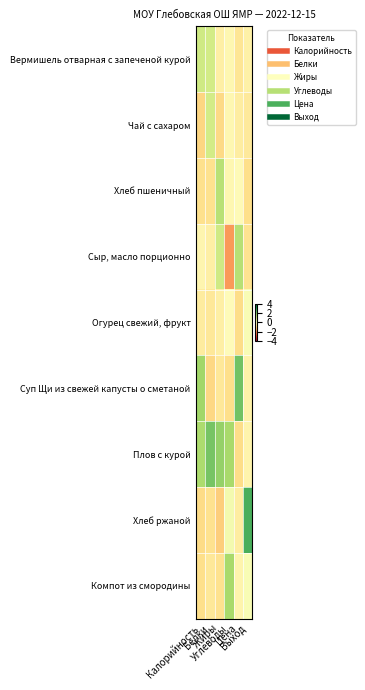

Reading left to right, extract all data points from this chart.

Вермишель отварная с запеченой курой: Калорийность=1.0	Белки=0.9	Жиры=-0.4	Углеводы=-0.2	Цена=-0.6	Выход=-0.4
Чай с сахаром: Калорийность=-1.0	Белки=0.9	Жиры=-0.9	Углеводы=-0.2	Цена=-0.5	Выход=-0.6
Хлеб пшеничный: Калорийность=-0.8	Белки=-0.7	Жиры=1.3	Углеводы=-0.2	Цена=-0.1	Выход=-0.8
Сыр, масло порционно: Калорийность=-0.2	Белки=-0.4	Жиры=1.0	Углеводы=-1.8	Цена=1.3	Выход=-0.7
Огурец свежий, фрукт: Калорийность=-0.5	Белки=-0.6	Жиры=-0.4	Углеводы=-0.1	Цена=-0.8	Выход=0.2
Суп Щи из свежей капусты о сметаной: Калорийность=1.6	Белки=-0.9	Жиры=-0.6	Углеводы=-0.8	Цена=2.2	Выход=-0.3
Плов с курой: Калорийность=1.5	Белки=2.2	Жиры=1.8	Углеводы=1.6	Цена=-0.8	Выход=-0.3
Хлеб ржаной: Калорийность=-0.9	Белки=-0.7	Жиры=-1.1	Углеводы=0.2	Цена=-0.5	Выход=2.7
Компот из смородины: Калорийность=-0.8	Белки=-0.6	Жиры=-0.7	Углеводы=1.6	Цена=-0.3	Выход=0.2